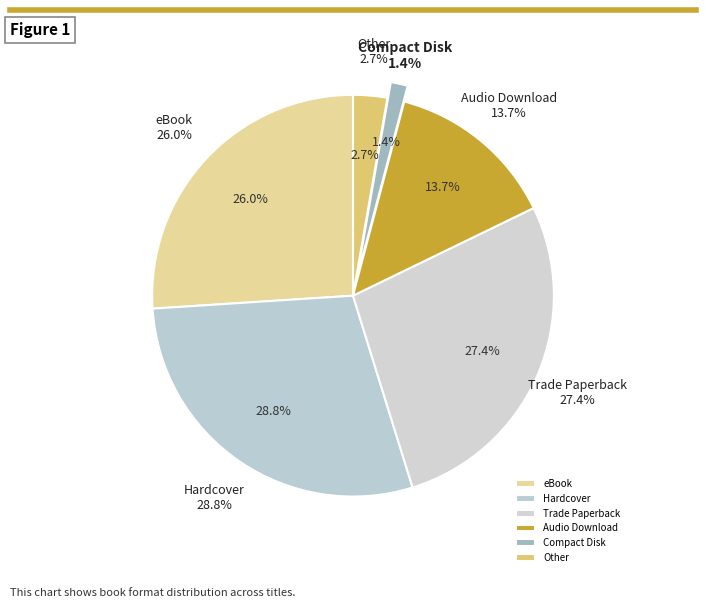

To the nearest percent, what is the combined percentage of Audio Download and eBook?

40%